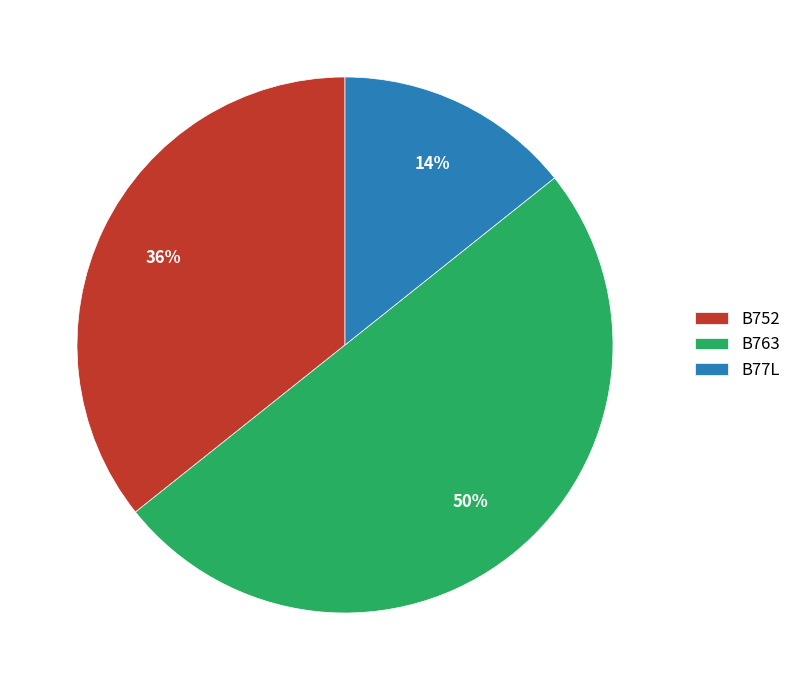

To the nearest percent, what percentage of the pie is B752?

36%